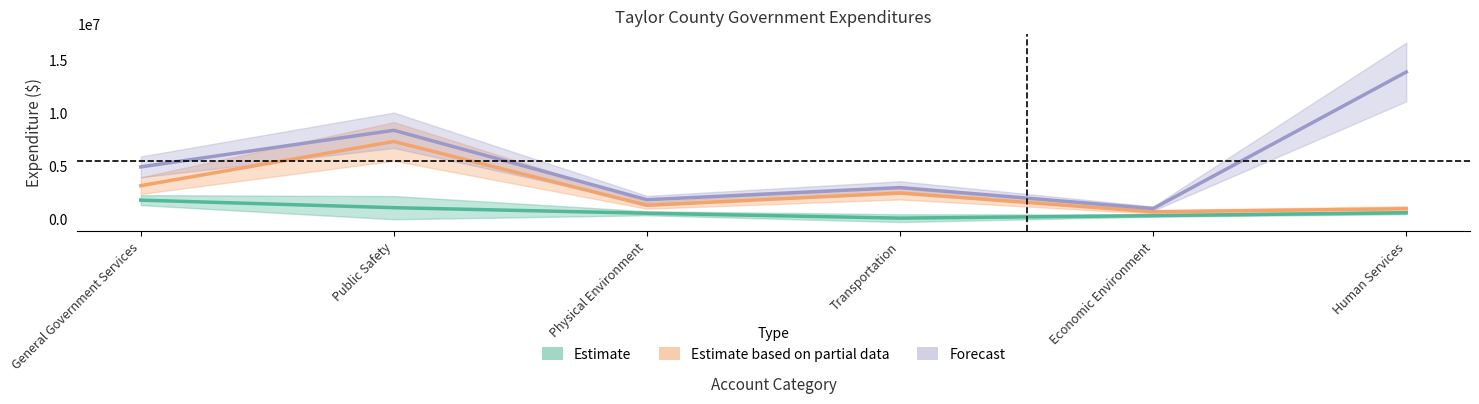

True or false: Special Revenue and Account Total cross at least once.

False